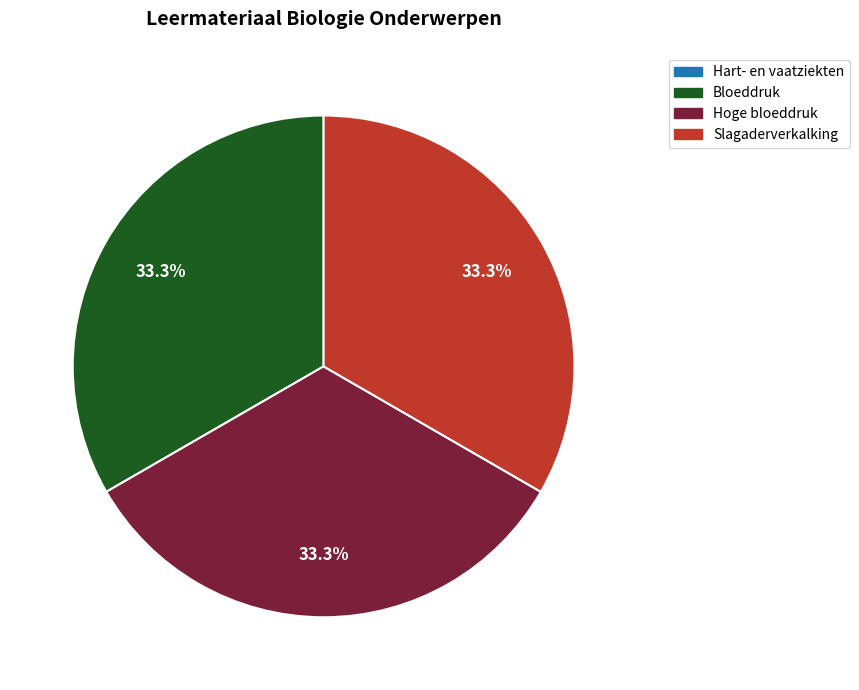

What is the ratio of the value at Bloeddruk to the value at Slagaderverkalking?

1.0